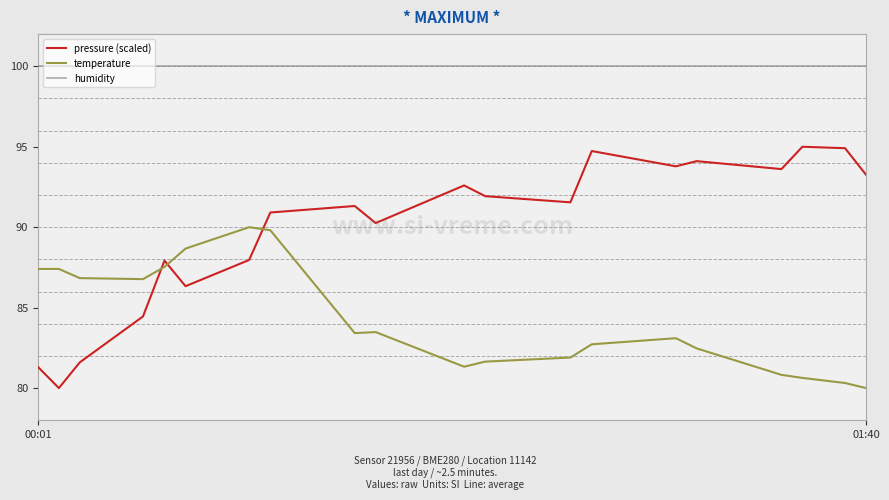

True or false: humidity and temperature intersect in this chart.

False